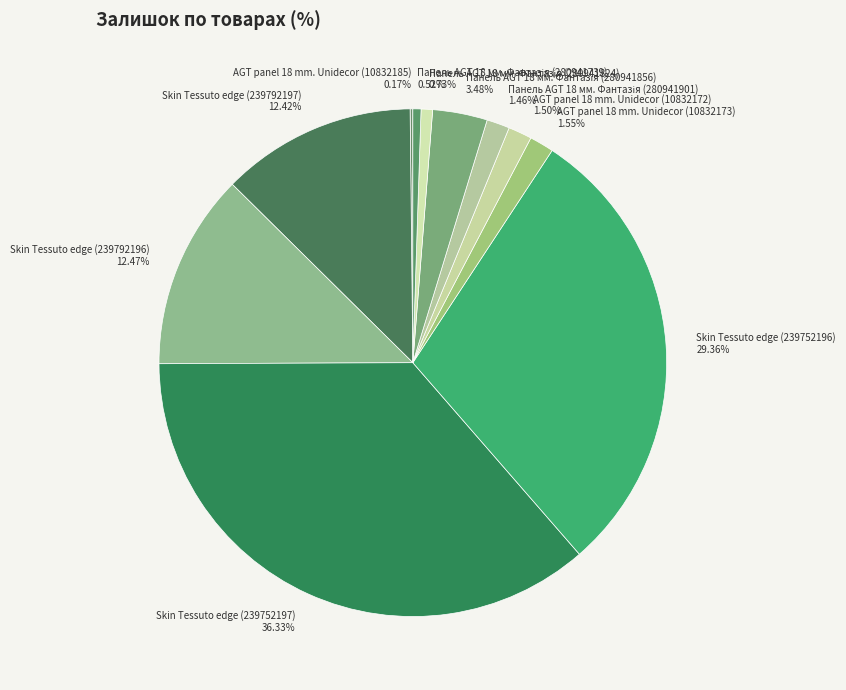

Is there any slice that represents more than half of the pie?

No